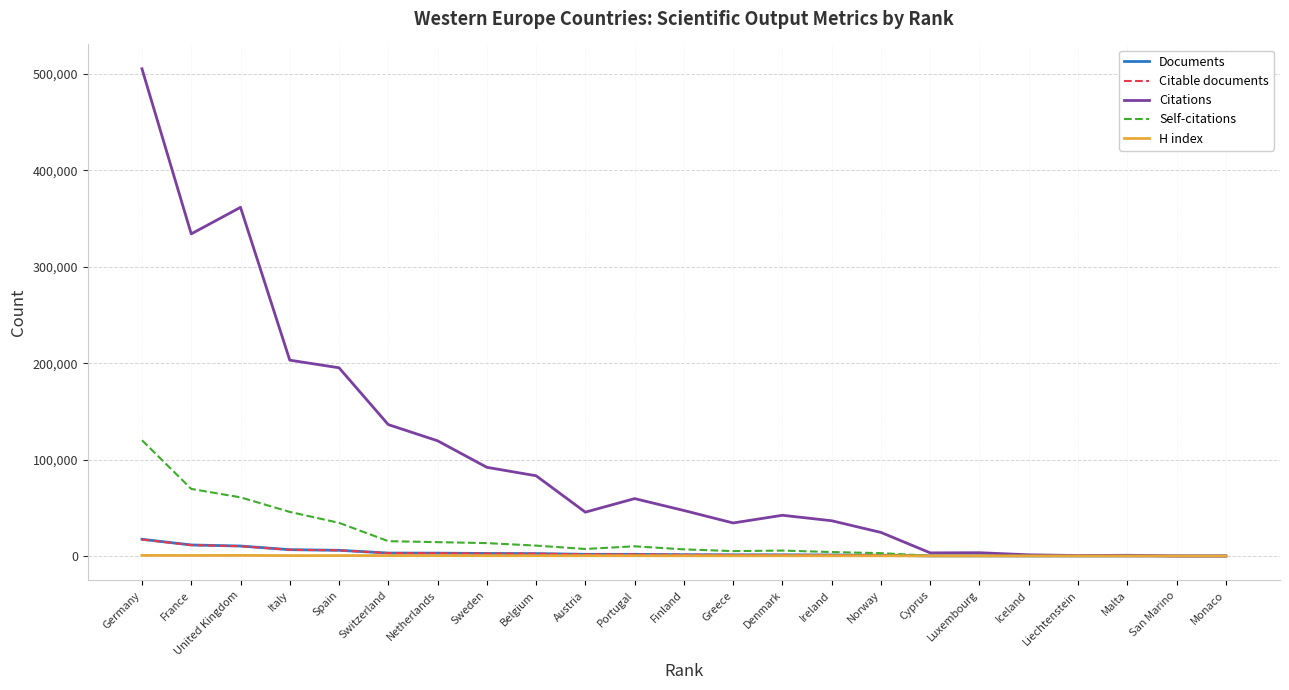

What is the maximum value shown in the chart?

505287